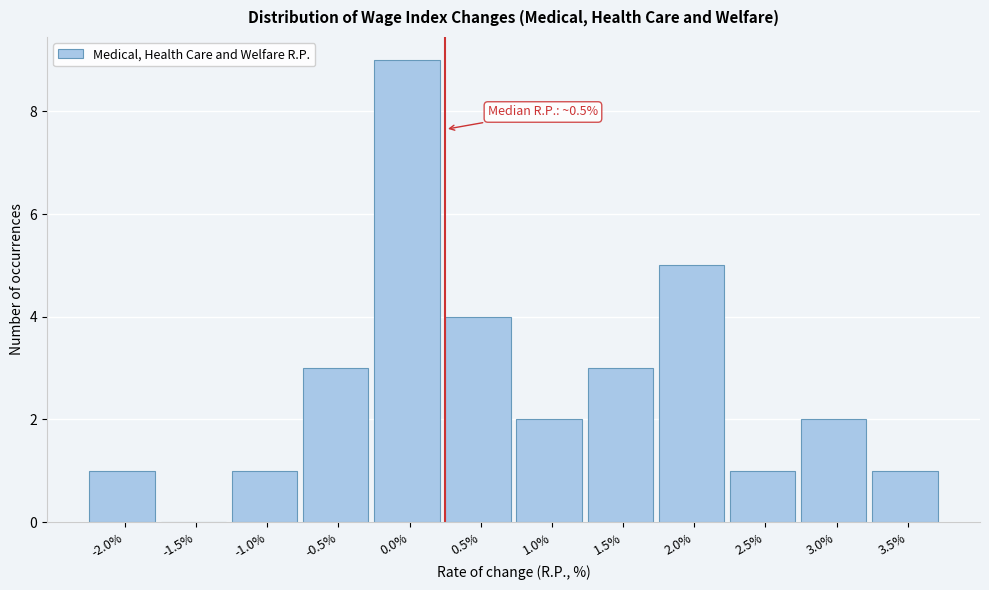

Reading right to left, list all the values displayed in this chart.

3.5%=1	3.0%=2	2.5%=1	2.0%=5	1.5%=3	1.0%=2	0.5%=4	0.0%=9	-0.5%=3	-1.0%=1	-1.5%=0	-2.0%=1